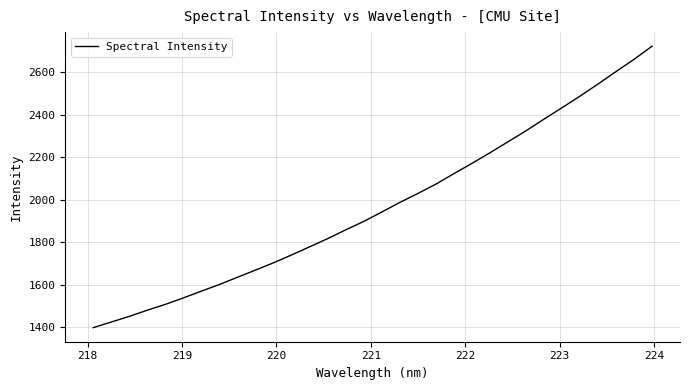

How many values are below 1942?

16